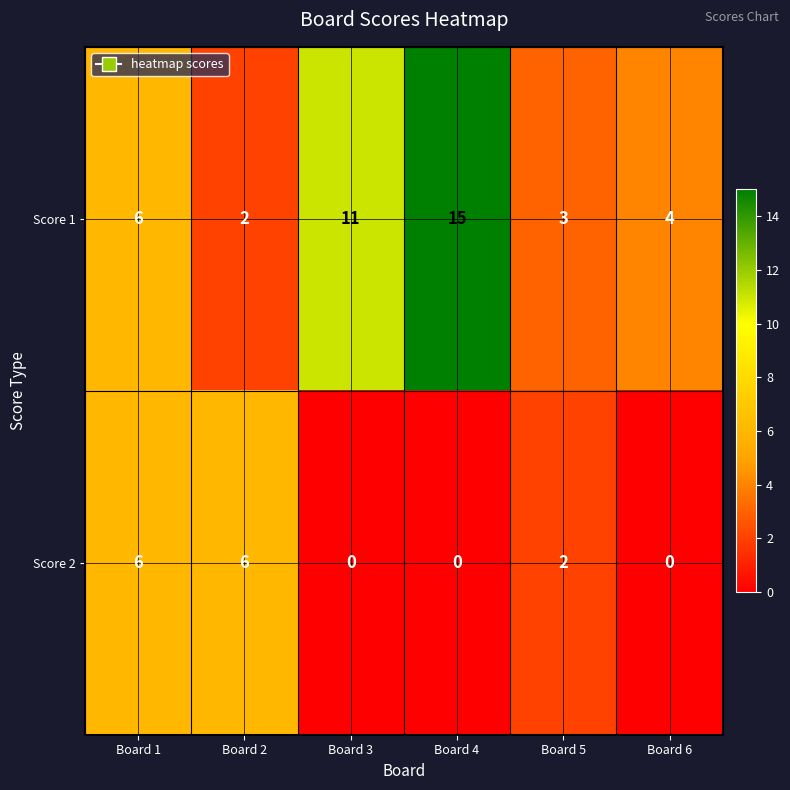

Which label corresponds to the largest value in the chart?

Board 4